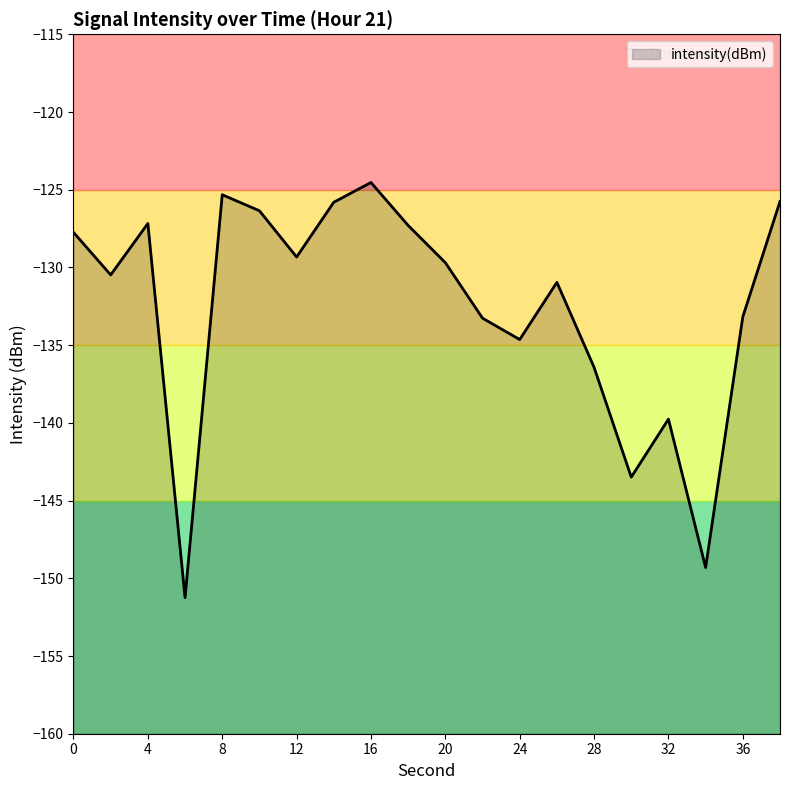

How many points are lower than both their immediate neighbors (excluding endpoints)?

6